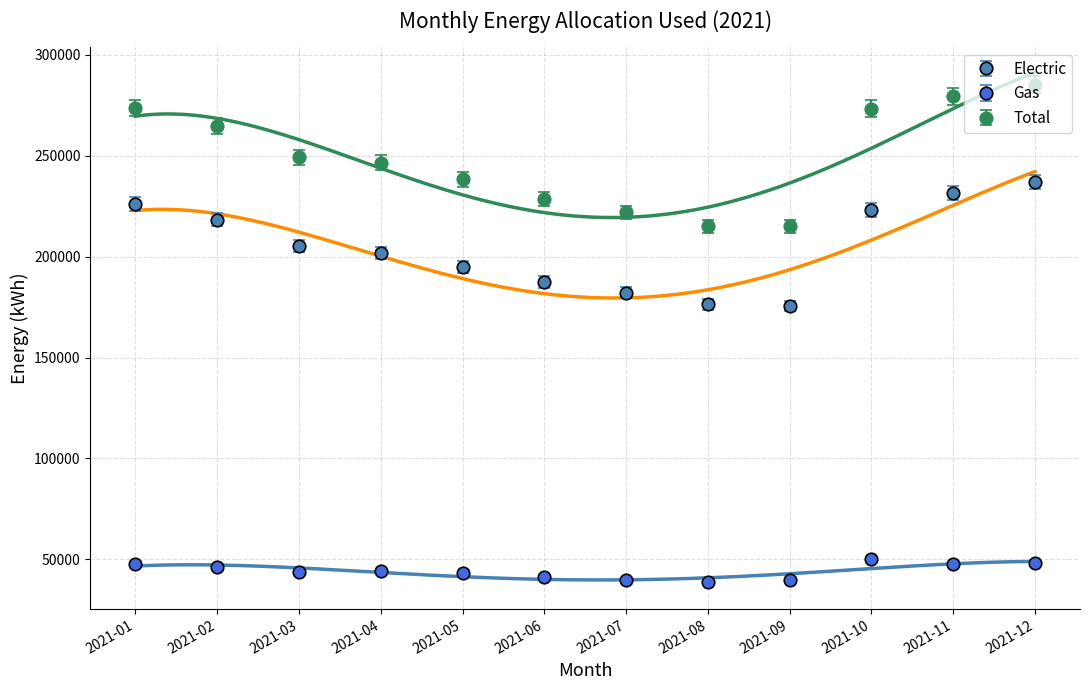

True or false: Electric and Total cross at least once.

False